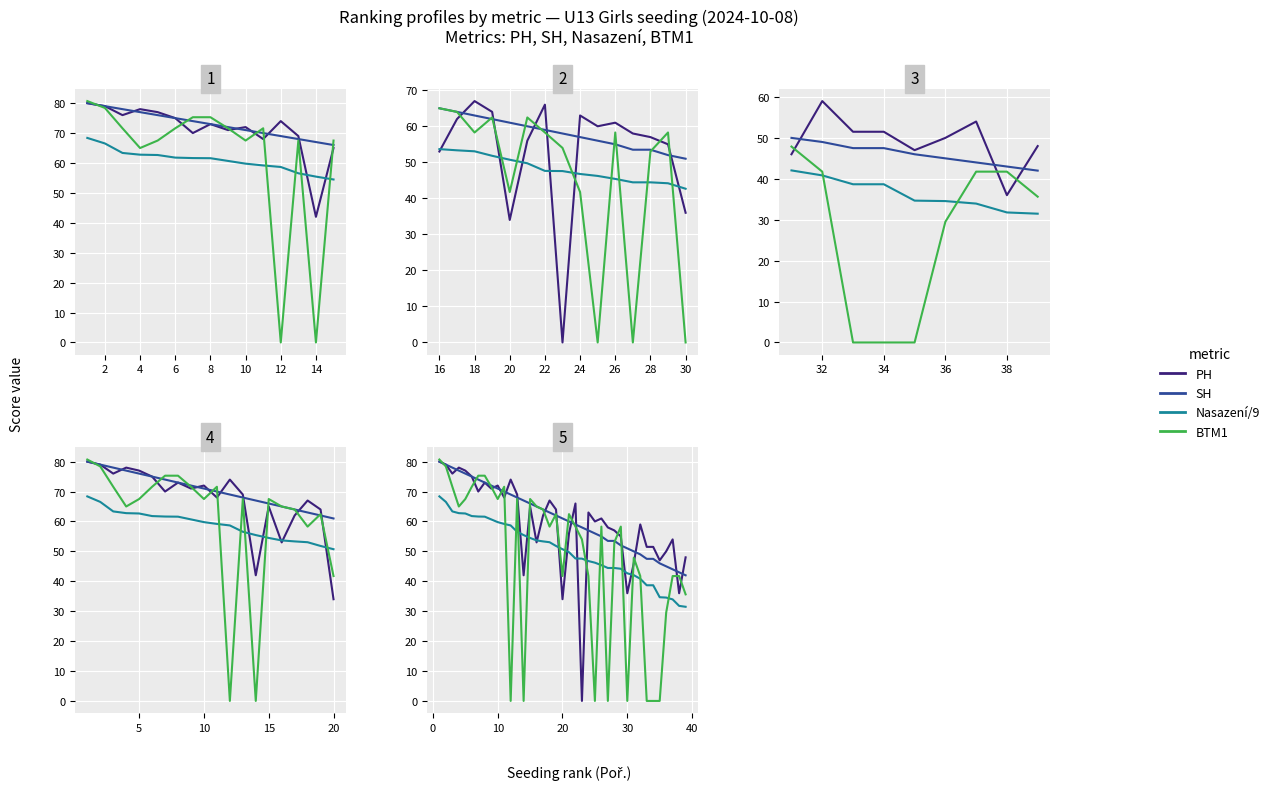

Count the number of data series in this chart.

4